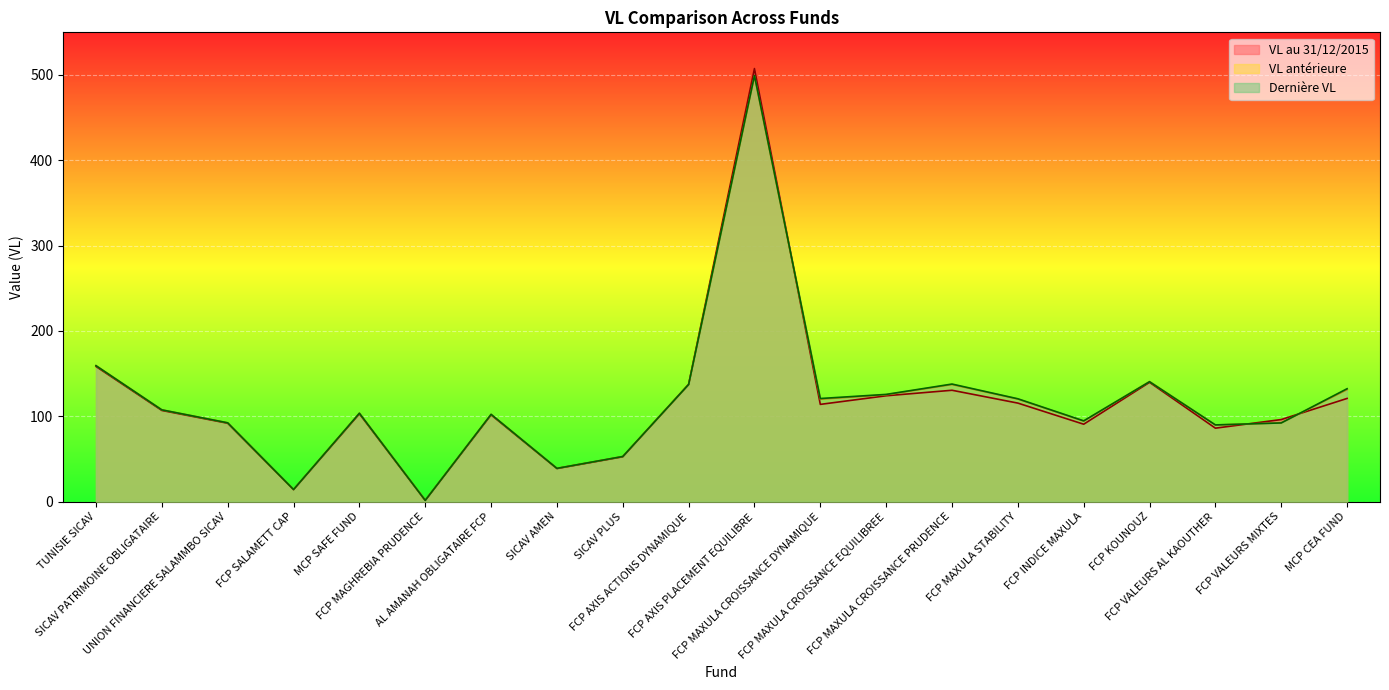

Which series ends up on top after the final intersection of VL antérieure and VL au 31/12/2015?

VL antérieure